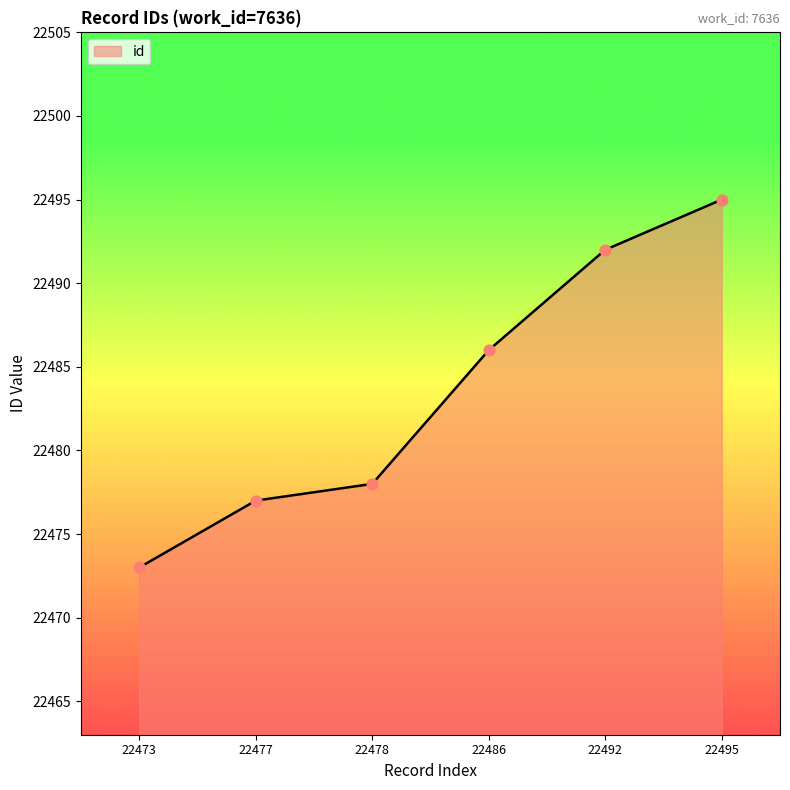

What is the ratio of the value at 22486 to the value at 22473?

1.0